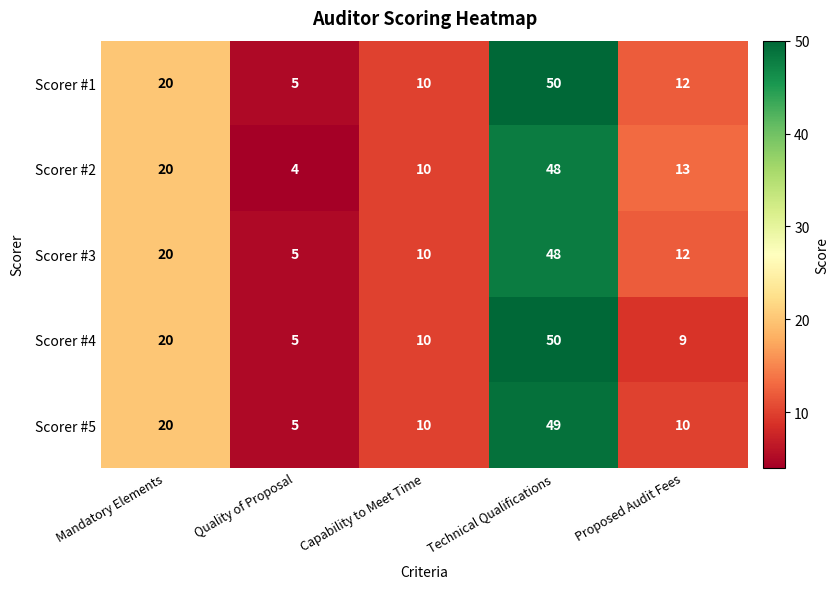

At which label is Scorer #2 closest to 26?

Mandatory Elements